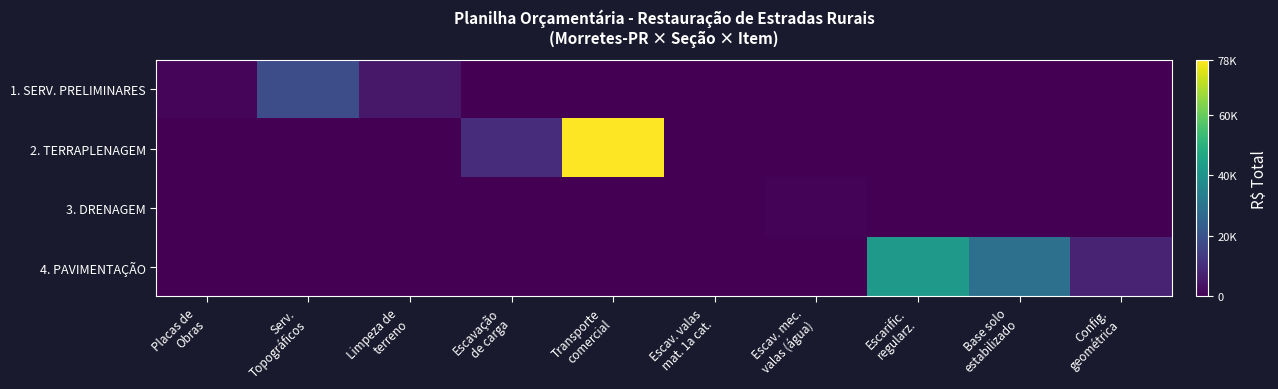

What is the spread (max minus min) of values at Escav. mec.
valas (água)?

754.4